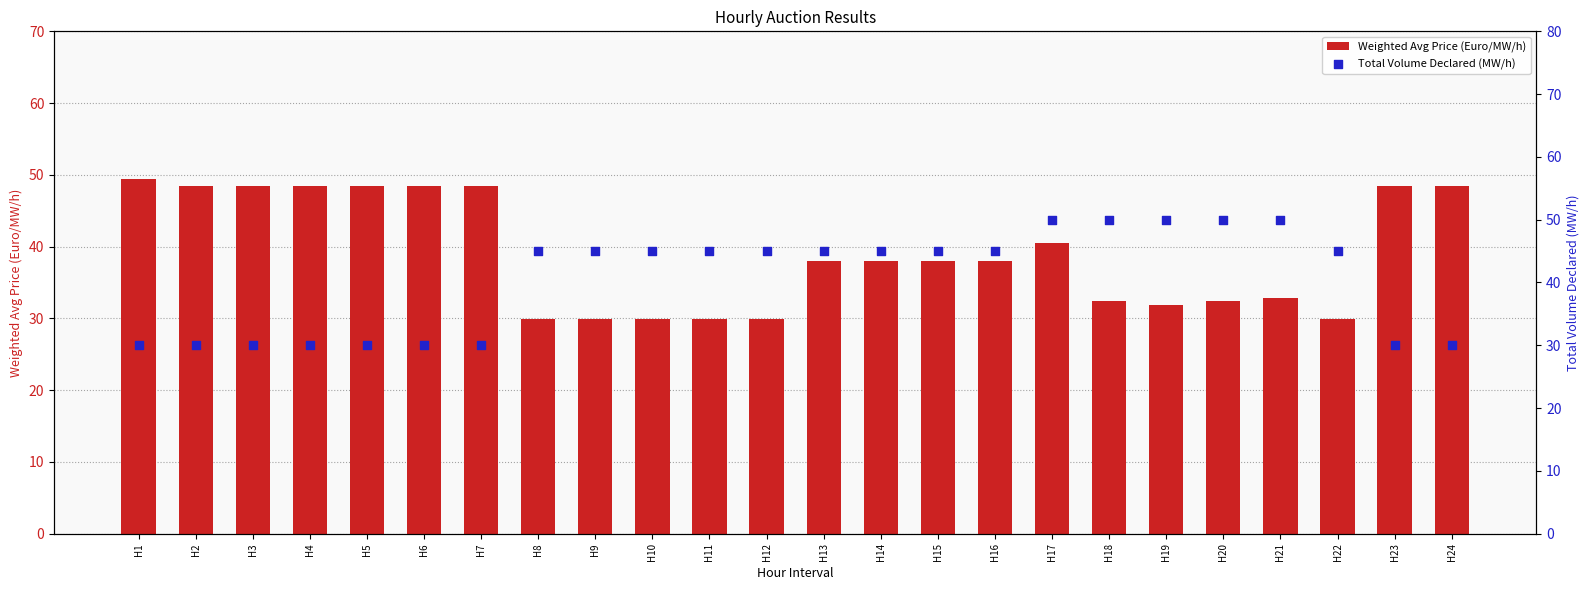

Which series has the largest total across all categories?

Total Volume Declared (MW/h)